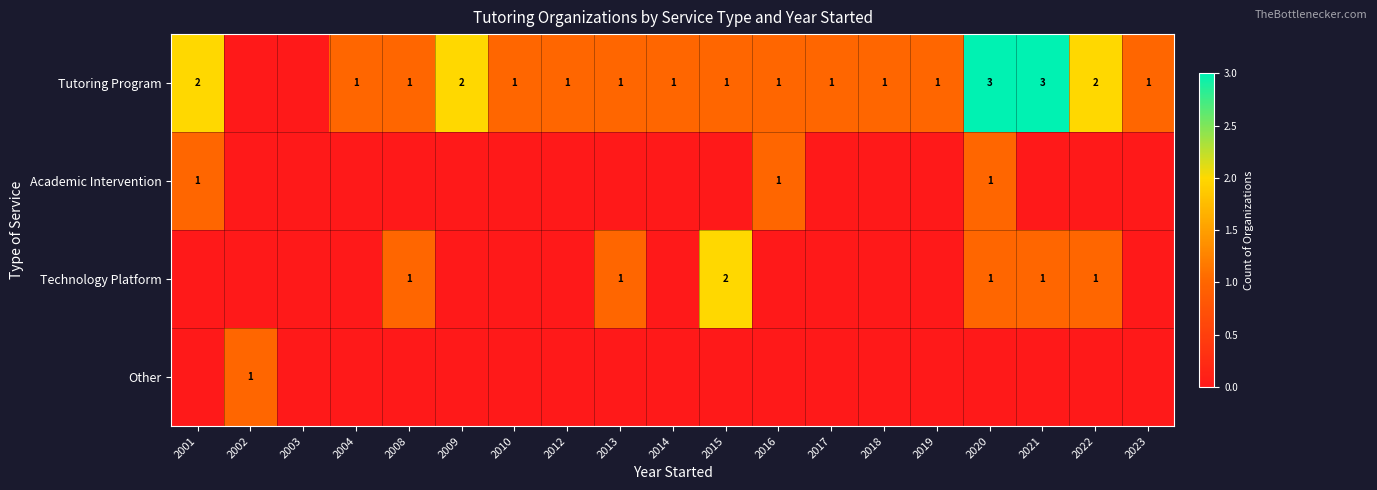

True or false: Other has a value of 2 at 2002.

False